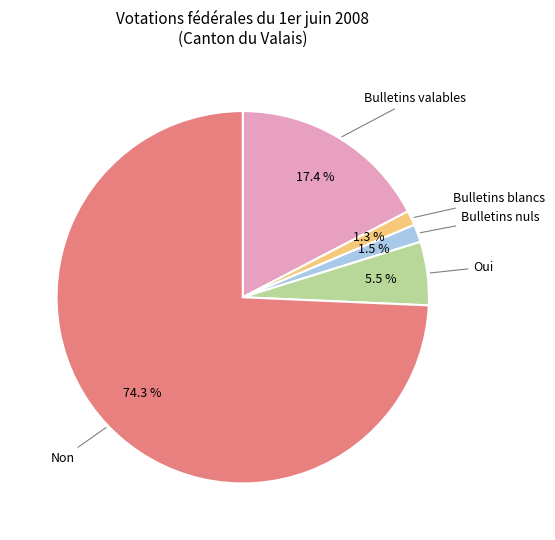

Is there a majority slice in this chart?

Yes